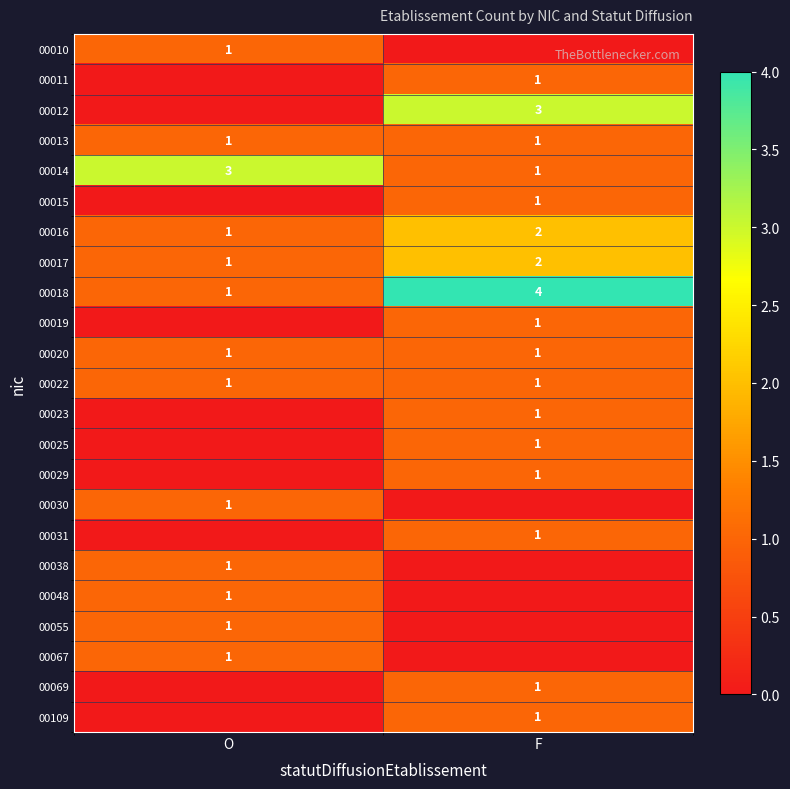

True or false: 00010 has a value of 0 at O.

False